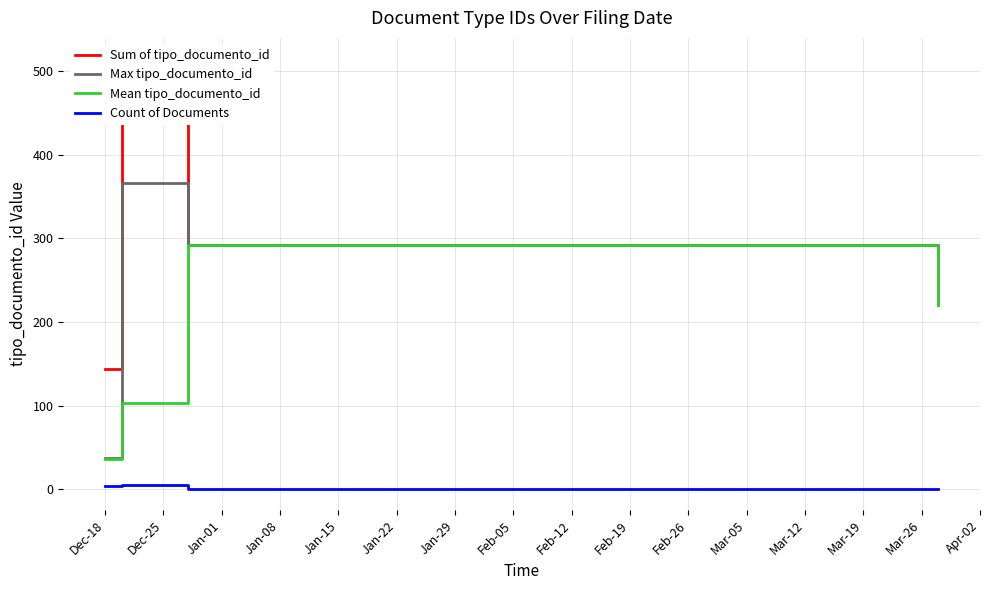

True or false: Mean tipo_documento_id and Count of Documents intersect in this chart.

False